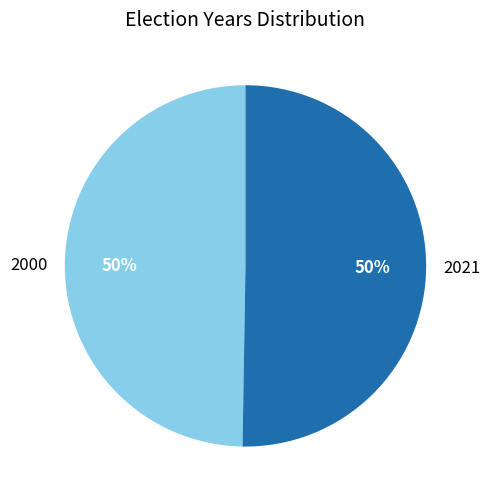

To the nearest percent, what is the average slice percentage?

50%